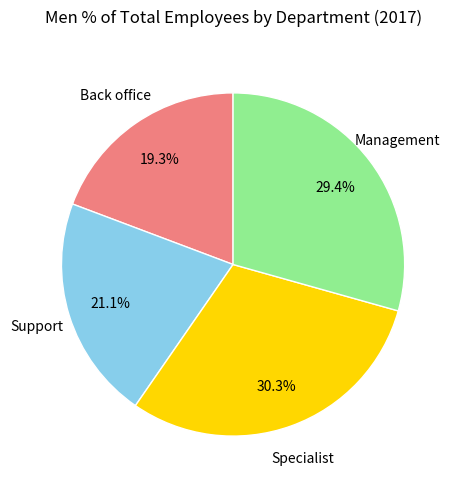

Is there any slice that represents more than half of the pie?

No